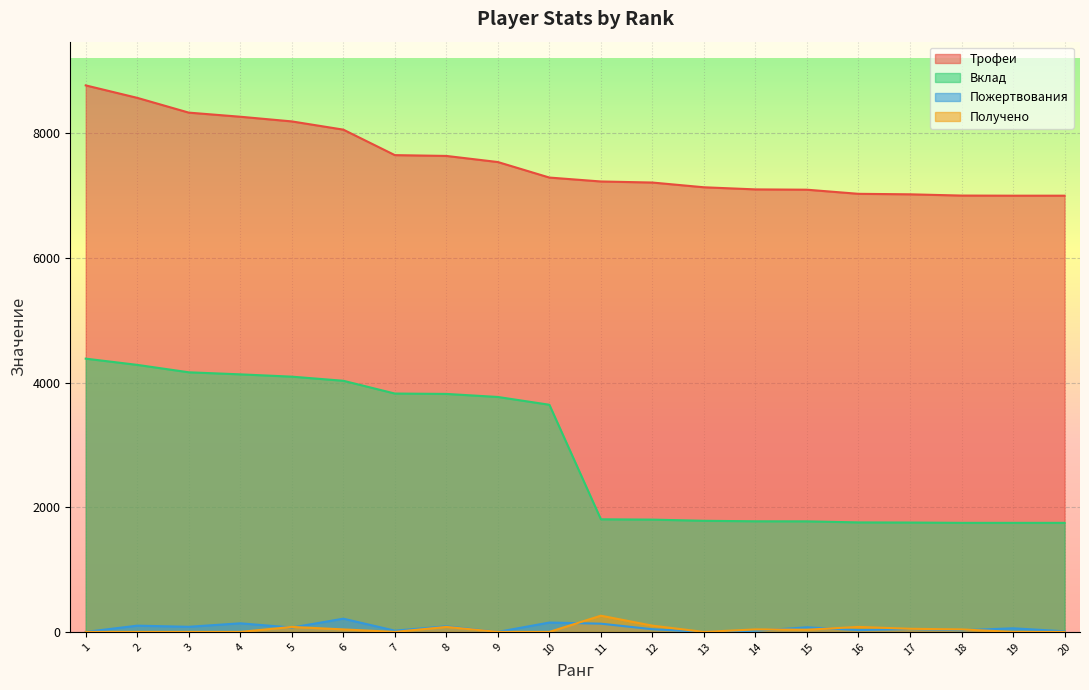

How many categories are shown in the chart?

20